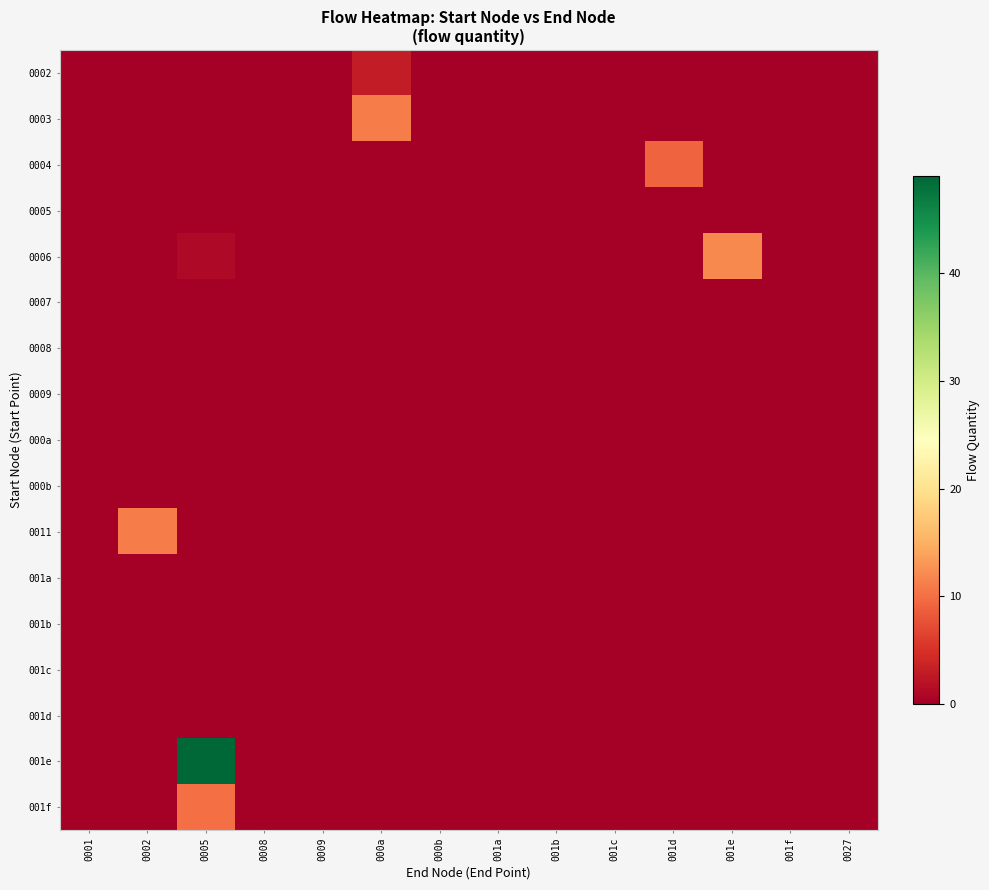

Reading left to right, extract all data points from this chart.

0002: 0001=0	0002=0	0005=0	0008=0	0009=0	000a=3	000b=0	001a=0	001b=0	001c=0	001d=0	001e=0	001f=0	0027=0
0003: 0001=0	0002=0	0005=0	0008=0	0009=0	000a=11	000b=0	001a=0	001b=0	001c=0	001d=0	001e=0	001f=0	0027=0
0004: 0001=0	0002=0	0005=0	0008=0	0009=0	000a=0	000b=0	001a=0	001b=0	001c=0	001d=9	001e=0	001f=0	0027=0
0005: 0001=0	0002=0	0005=0	0008=0	0009=0	000a=0	000b=0	001a=0	001b=0	001c=0	001d=0	001e=0	001f=0	0027=0
0006: 0001=0	0002=0	0005=1	0008=0	0009=0	000a=0	000b=0	001a=0	001b=0	001c=0	001d=0	001e=12	001f=0	0027=0
0007: 0001=0	0002=0	0005=0	0008=0	0009=0	000a=0	000b=0	001a=0	001b=0	001c=0	001d=0	001e=0	001f=0	0027=0
0008: 0001=0	0002=0	0005=0	0008=0	0009=0	000a=0	000b=0	001a=0	001b=0	001c=0	001d=0	001e=0	001f=0	0027=0
0009: 0001=0	0002=0	0005=0	0008=0	0009=0	000a=0	000b=0	001a=0	001b=0	001c=0	001d=0	001e=0	001f=0	0027=0
000a: 0001=0	0002=0	0005=0	0008=0	0009=0	000a=0	000b=0	001a=0	001b=0	001c=0	001d=0	001e=0	001f=0	0027=0
000b: 0001=0	0002=0	0005=0	0008=0	0009=0	000a=0	000b=0	001a=0	001b=0	001c=0	001d=0	001e=0	001f=0	0027=0
0011: 0001=0	0002=11	0005=0	0008=0	0009=0	000a=0	000b=0	001a=0	001b=0	001c=0	001d=0	001e=0	001f=0	0027=0
001a: 0001=0	0002=0	0005=0	0008=0	0009=0	000a=0	000b=0	001a=0	001b=0	001c=0	001d=0	001e=0	001f=0	0027=0
001b: 0001=0	0002=0	0005=0	0008=0	0009=0	000a=0	000b=0	001a=0	001b=0	001c=0	001d=0	001e=0	001f=0	0027=0
001c: 0001=0	0002=0	0005=0	0008=0	0009=0	000a=0	000b=0	001a=0	001b=0	001c=0	001d=0	001e=0	001f=0	0027=0
001d: 0001=0	0002=0	0005=0	0008=0	0009=0	000a=0	000b=0	001a=0	001b=0	001c=0	001d=0	001e=0	001f=0	0027=0
001e: 0001=0	0002=0	0005=49	0008=0	0009=0	000a=0	000b=0	001a=0	001b=0	001c=0	001d=0	001e=0	001f=0	0027=0
001f: 0001=0	0002=0	0005=10	0008=0	0009=0	000a=0	000b=0	001a=0	001b=0	001c=0	001d=0	001e=0	001f=0	0027=0